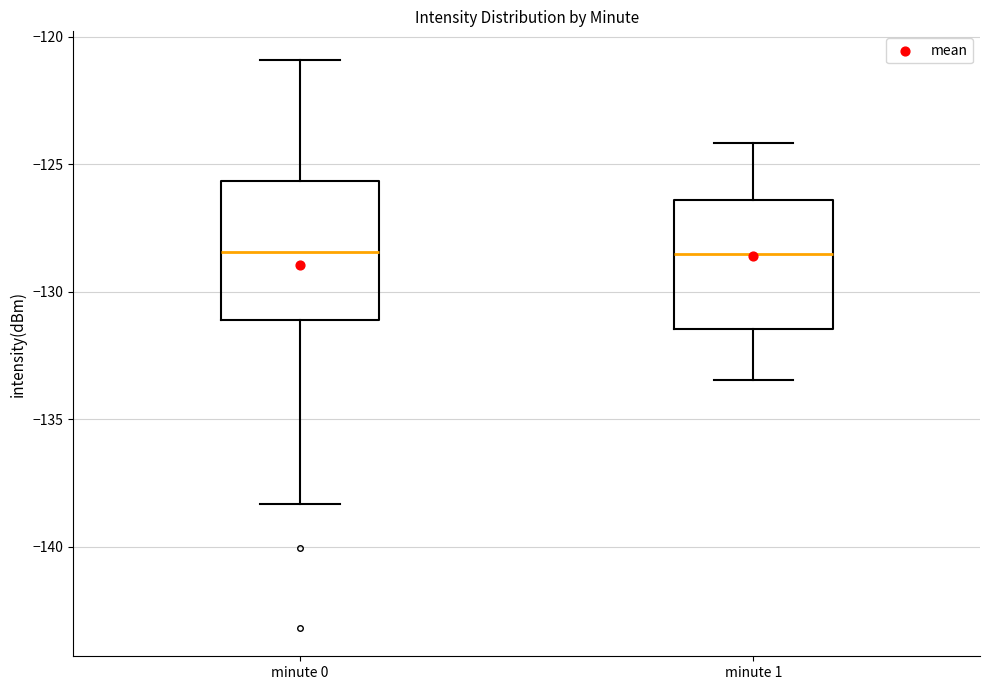

Reading left to right, transcribe this box plot: for each box, give where its median line is, the range the box spans, and where its two whiskers end, as read against the y-axis. The values are not printed on the chart, so give them approximately, as read against the axis.

minute 0: median -128.5, box -131.0 to -125.5, whiskers -138.5 to -121.0
minute 1: median -128.5, box -131.5 to -126.5, whiskers -133.5 to -124.0